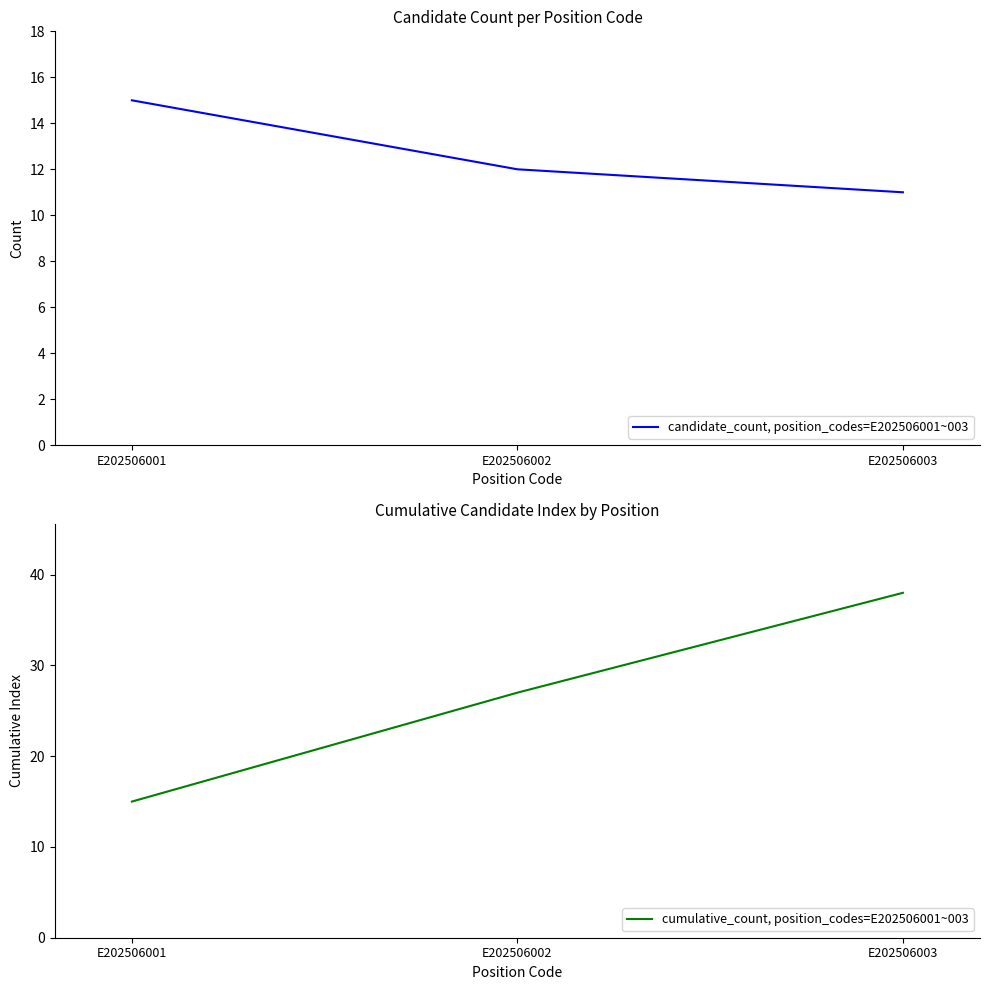

What is the greatest value displayed?

38